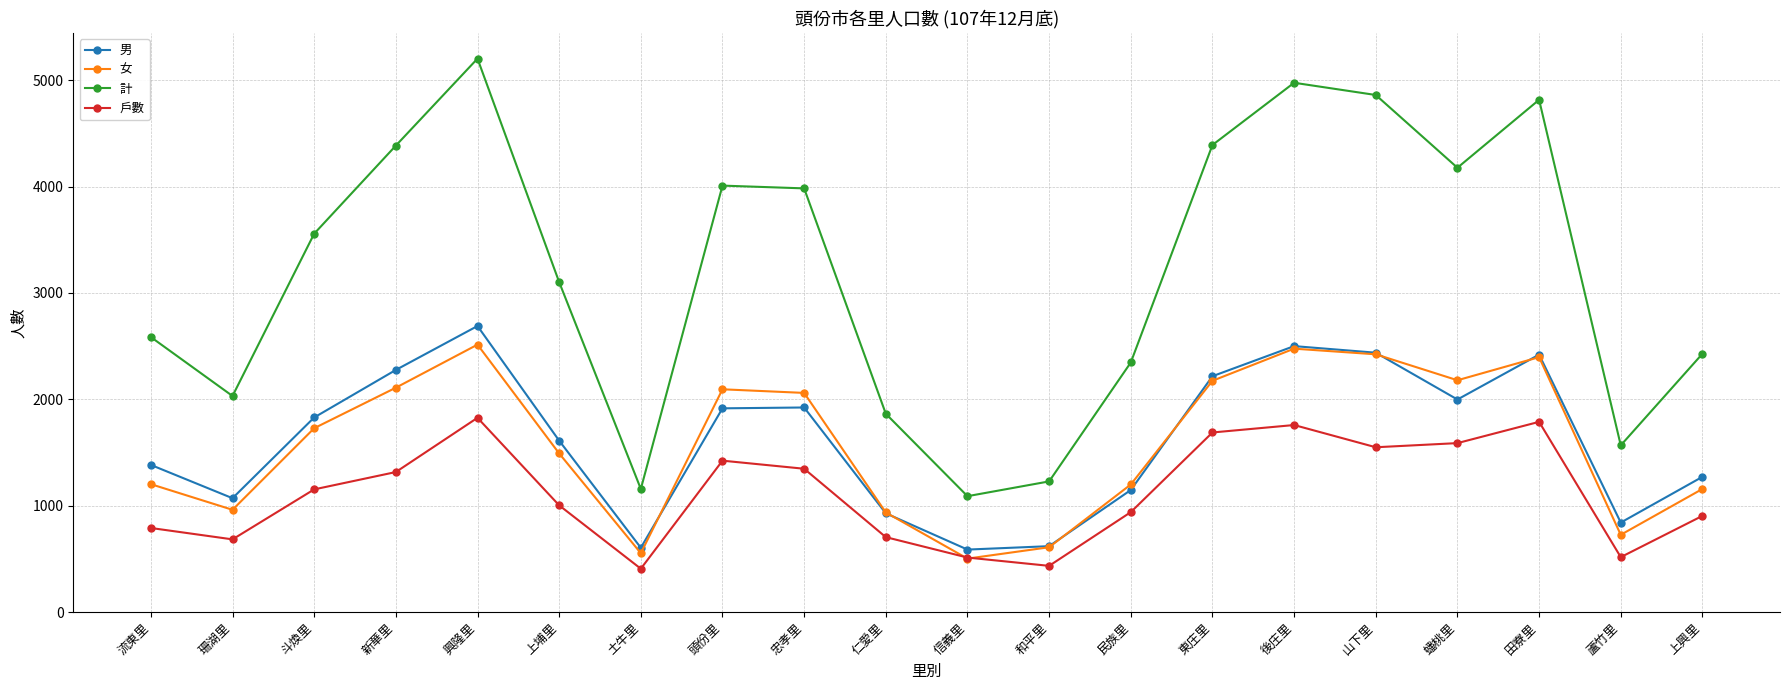

At how many categories does at least one series exceed 595?

20